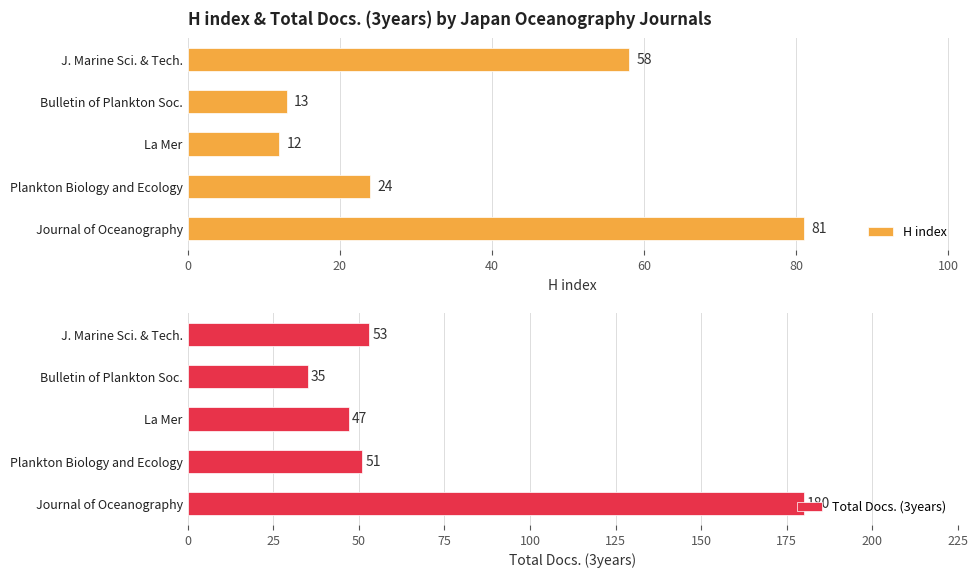

What is the maximum value shown in the chart?

180